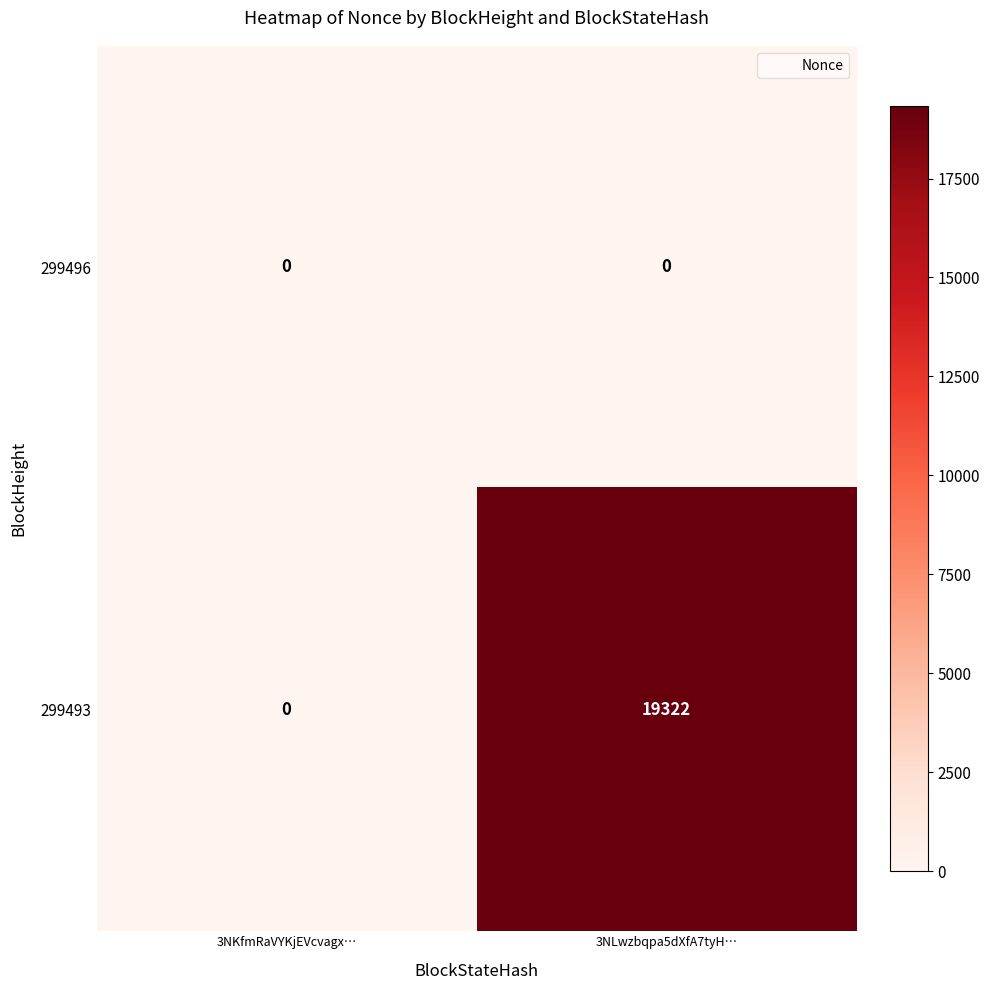

Rank the series by their maximum value, from highest to lowest.

299493, 299496